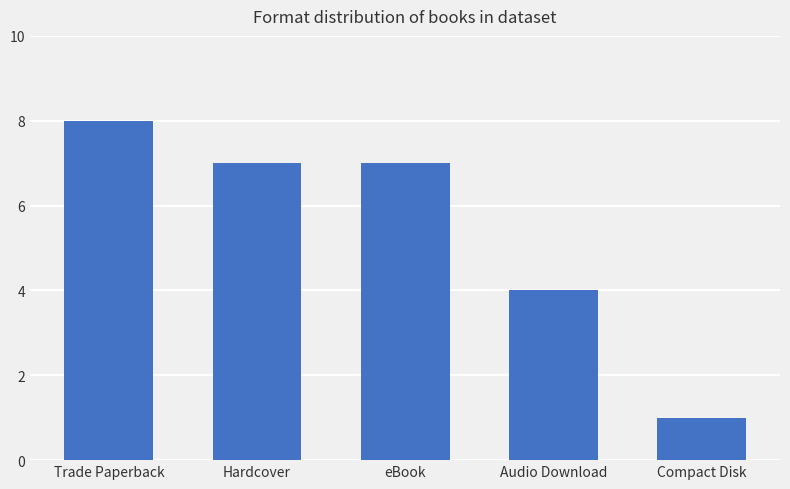

Is it true that the value at eBook is 7?

True